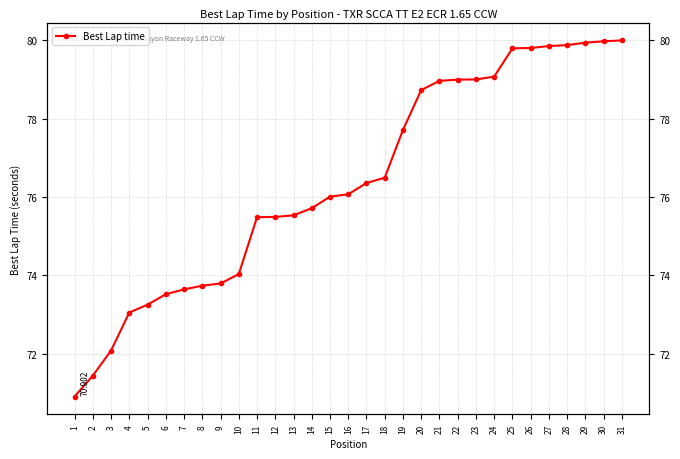

Reading left to right, transcribe all the data shown in this chart.

70.9	71.4	72.1	73.0	73.2	73.5	73.6	73.7	73.8	74.0	75.5	75.5	75.5	75.7	76.0	76.1	76.4	76.5	77.7	78.7	79.0	79.0	79.0	79.1	79.8	79.8	79.8	79.9	79.9	80.0	80.0